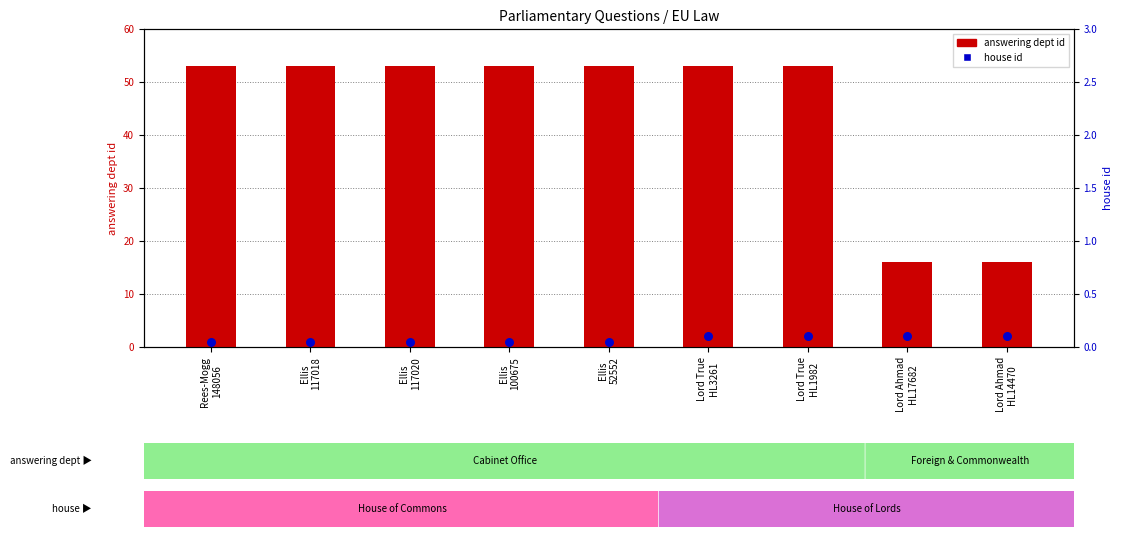

Which series reaches the minimum Y coordinate?

house id